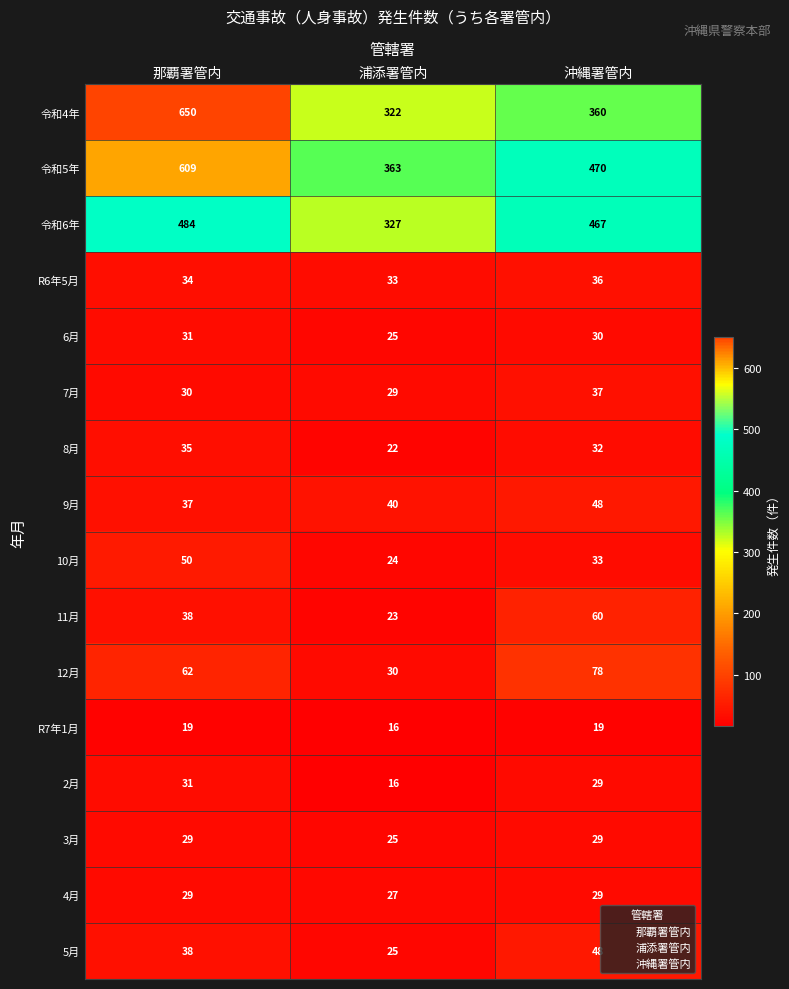

Which series has the largest range (max minus min)?

令和4年